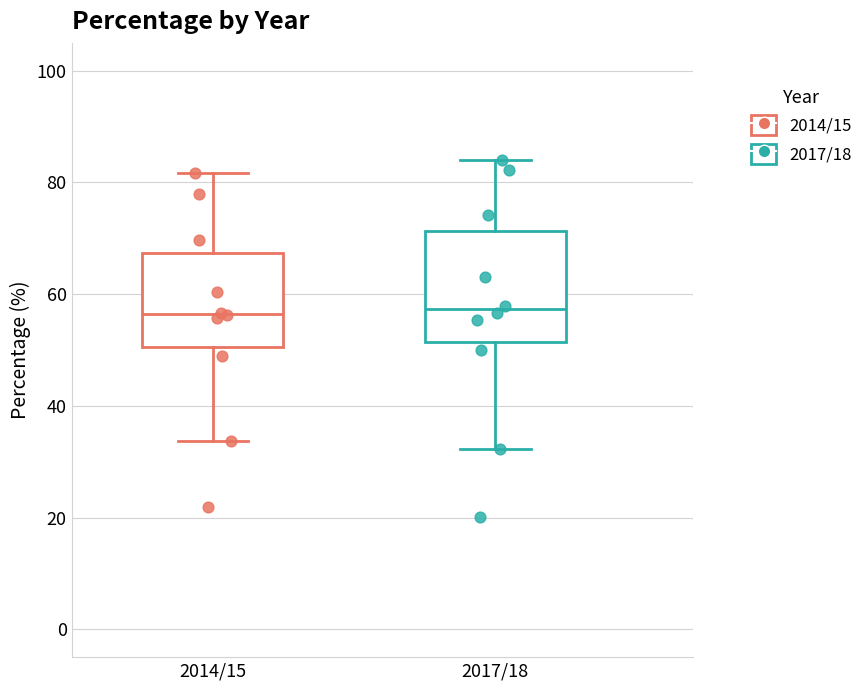

Reading left to right, read every box against the y-axis: the position of its median line, the range the box covers, and the ends of its whiskers. The values are not printed on the chart, so give them approximately, as read against the axis.

2014/15: median 56, box 50 to 68, whiskers 34 to 82
2017/18: median 58, box 52 to 72, whiskers 32 to 84